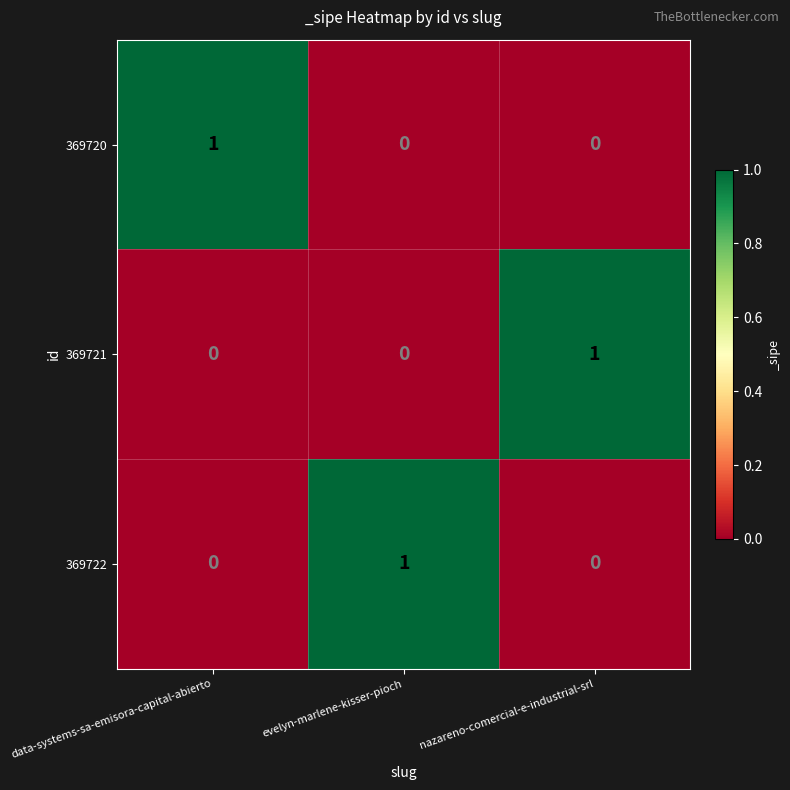

Reading left to right, extract all data points from this chart.

369720: 1	0	0
369721: 0	0	1
369722: 0	1	0